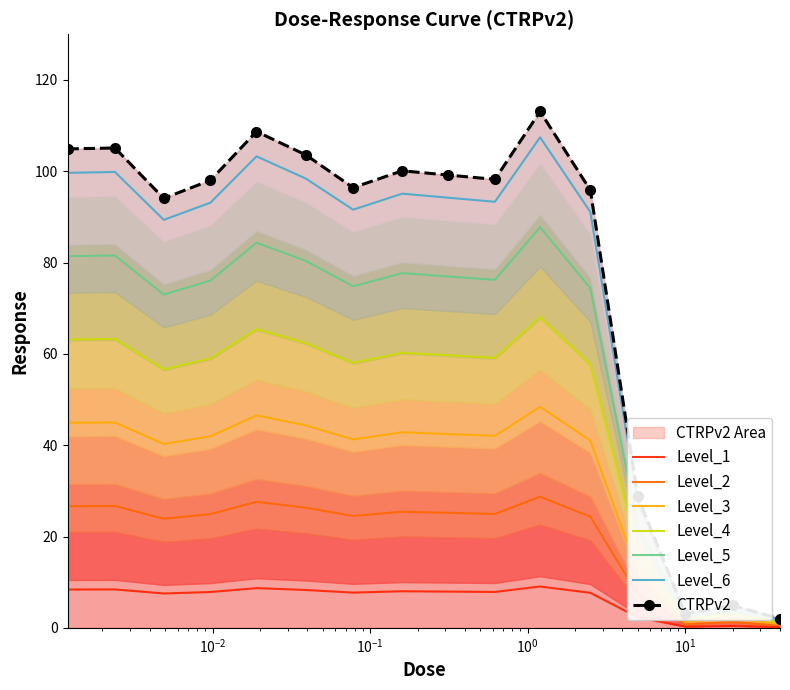

What is the difference between the maximum and minimum values?

105.6